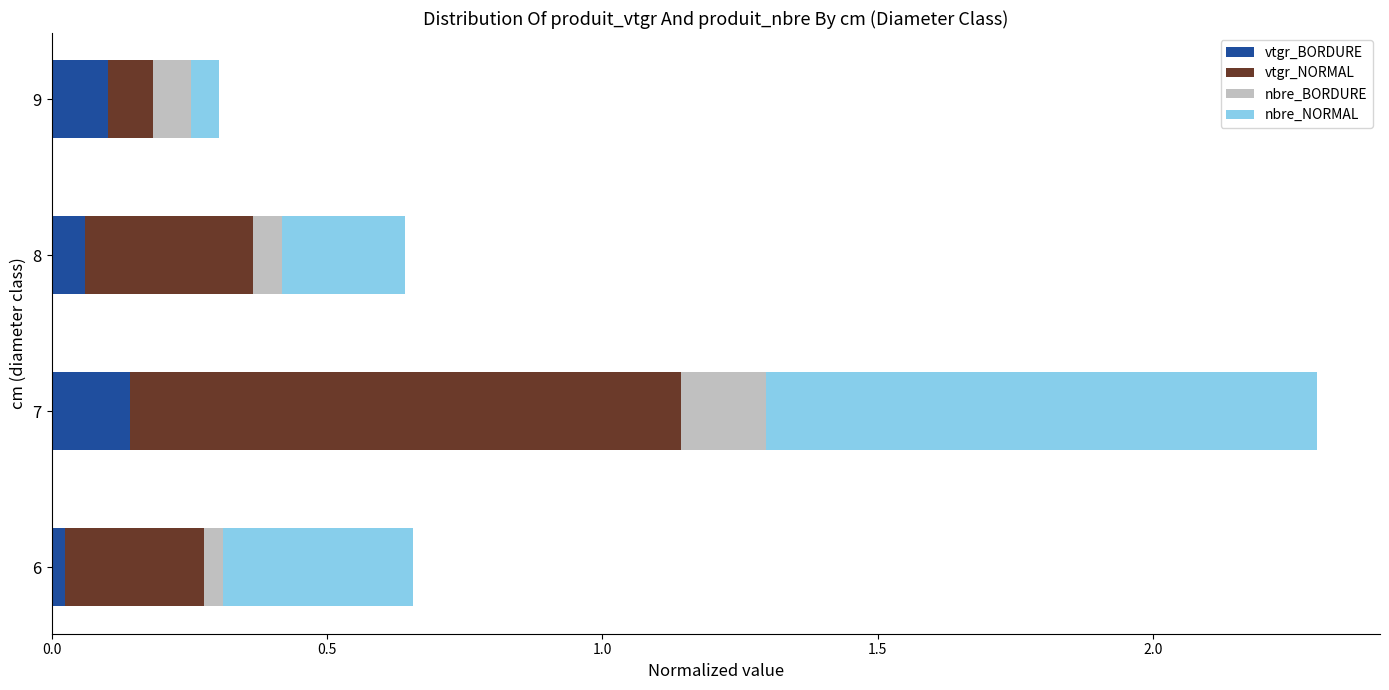

The value of vtgr_BORDURE at 9 is 0.2. True or false?

False